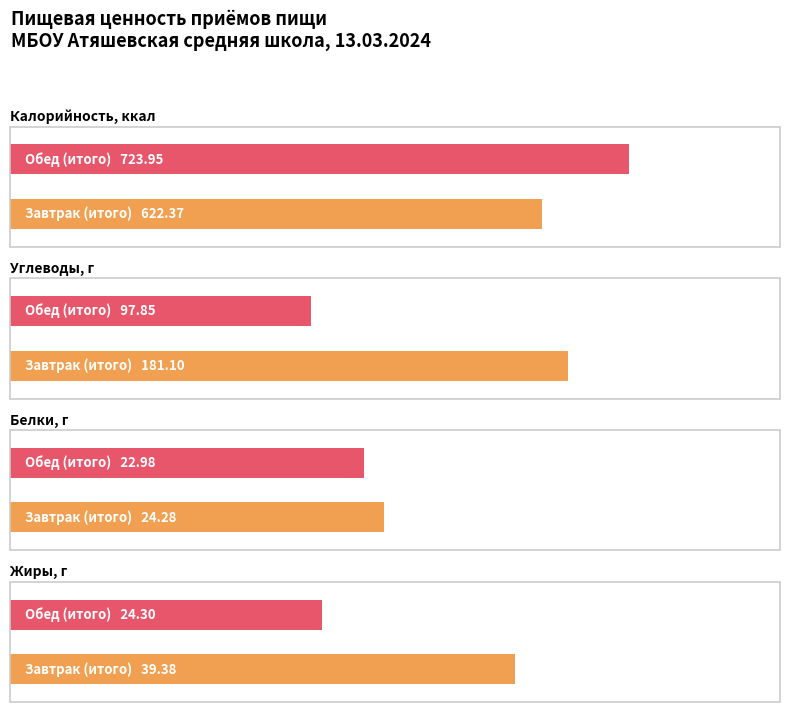

Where is Углеводы nearest to the value 139?

Обед (Итого)